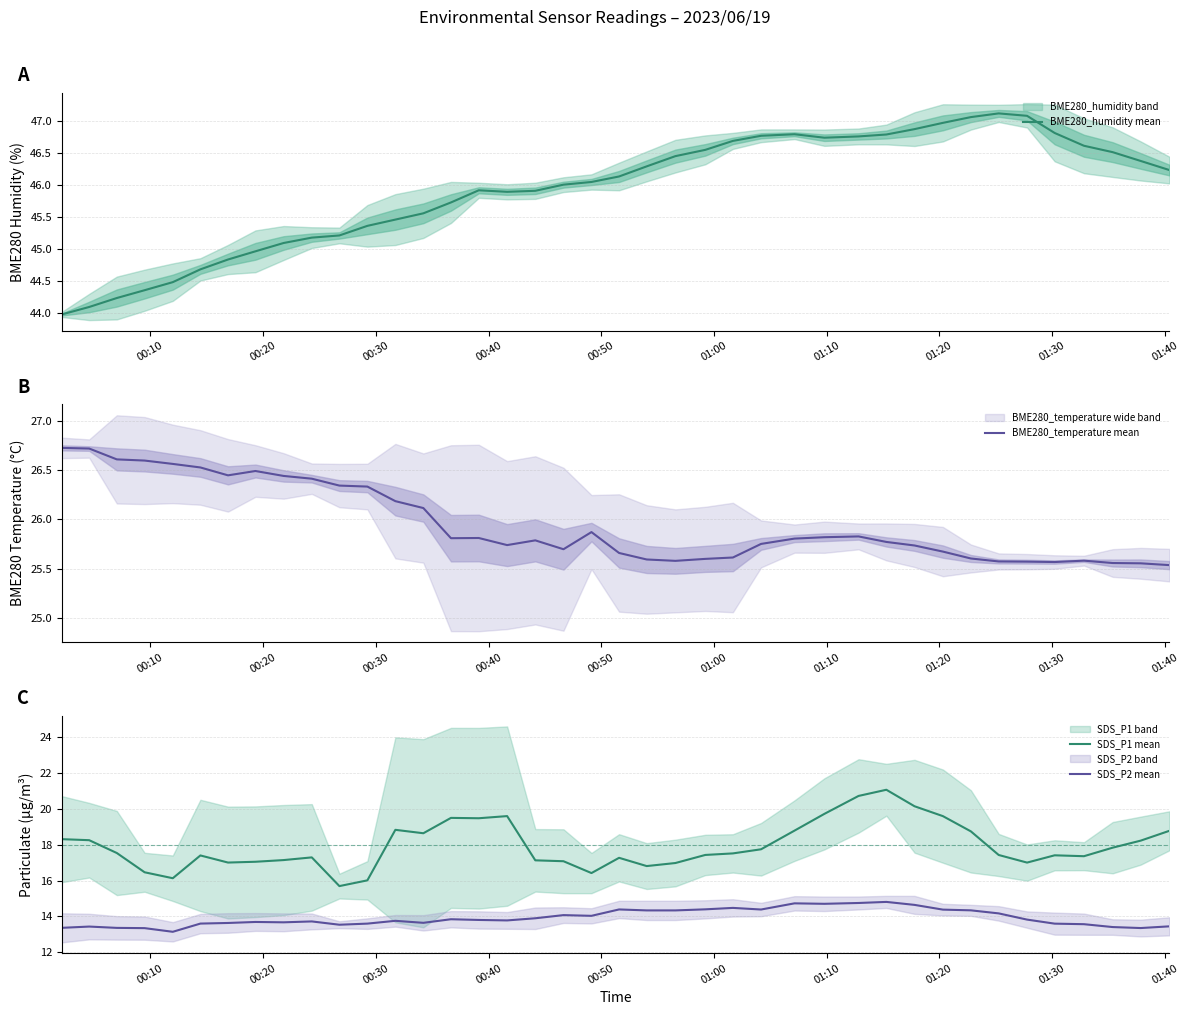

True or false: SDS_P1 mean and SDS_P2 mean intersect in this chart.

False